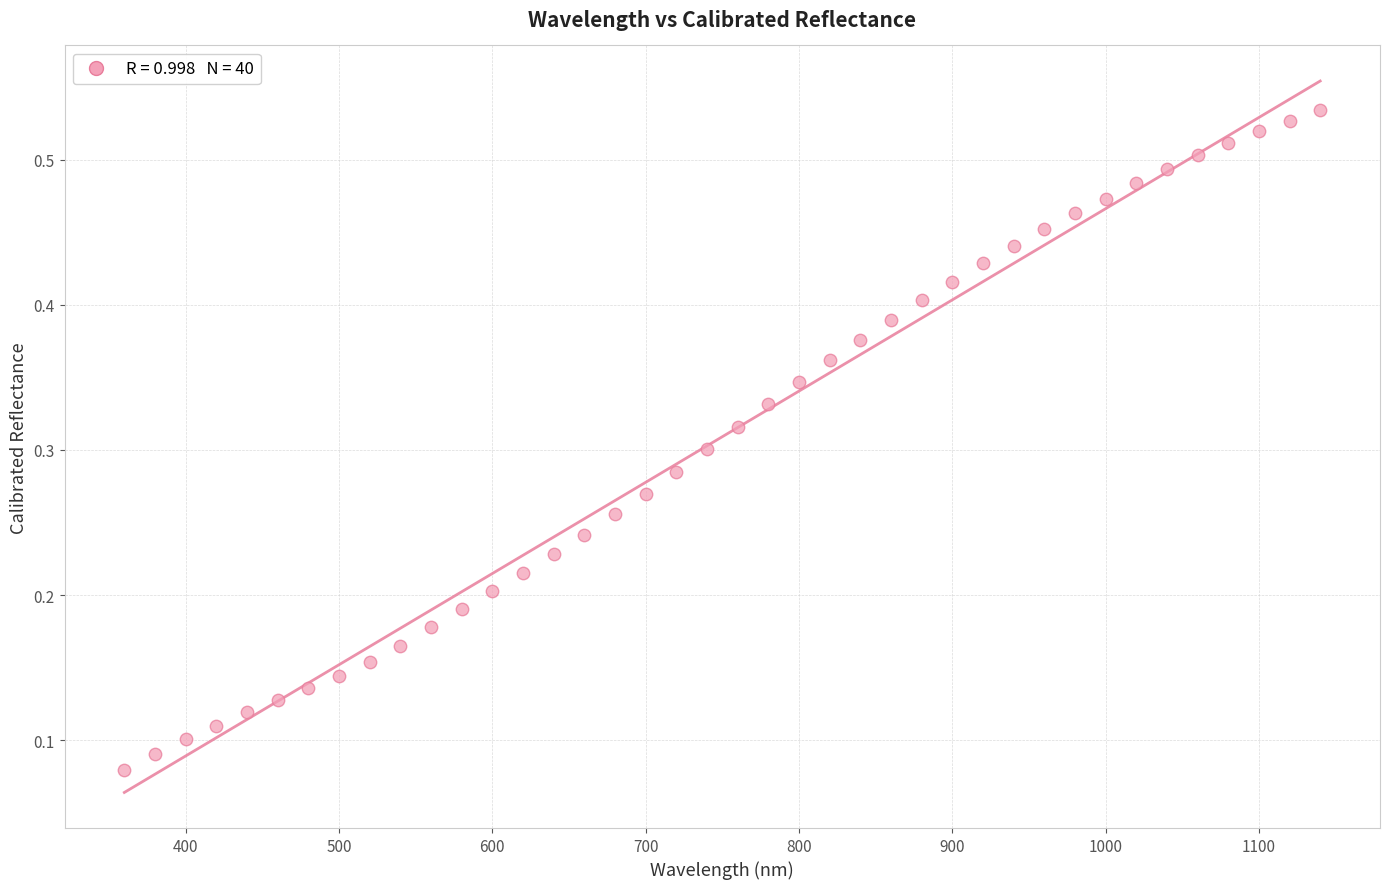

What is the range of X values (max minus min)?

780.0